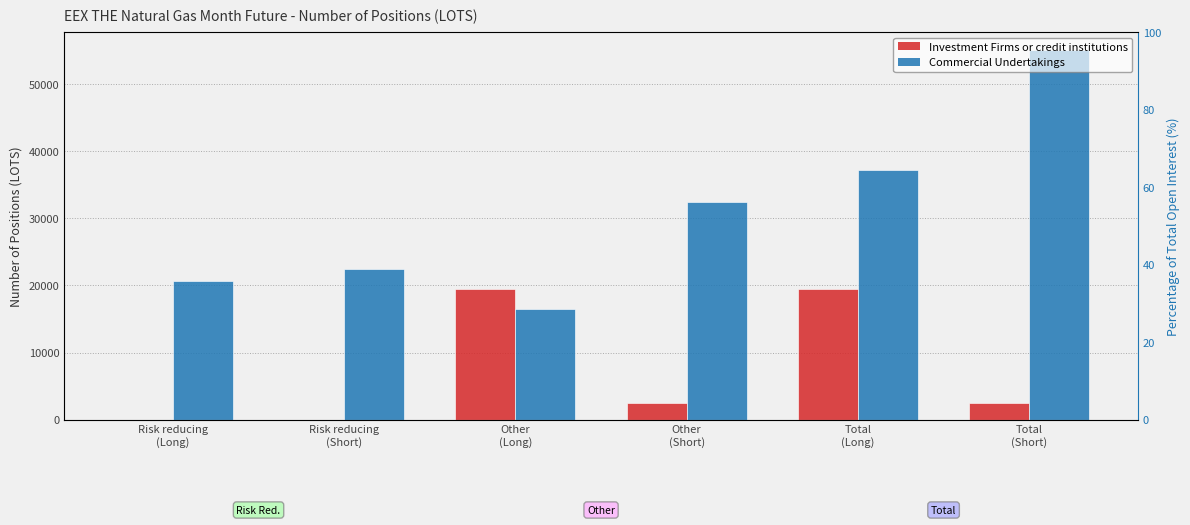

Are the bars grouped side by side (vs. stacked)?

Yes